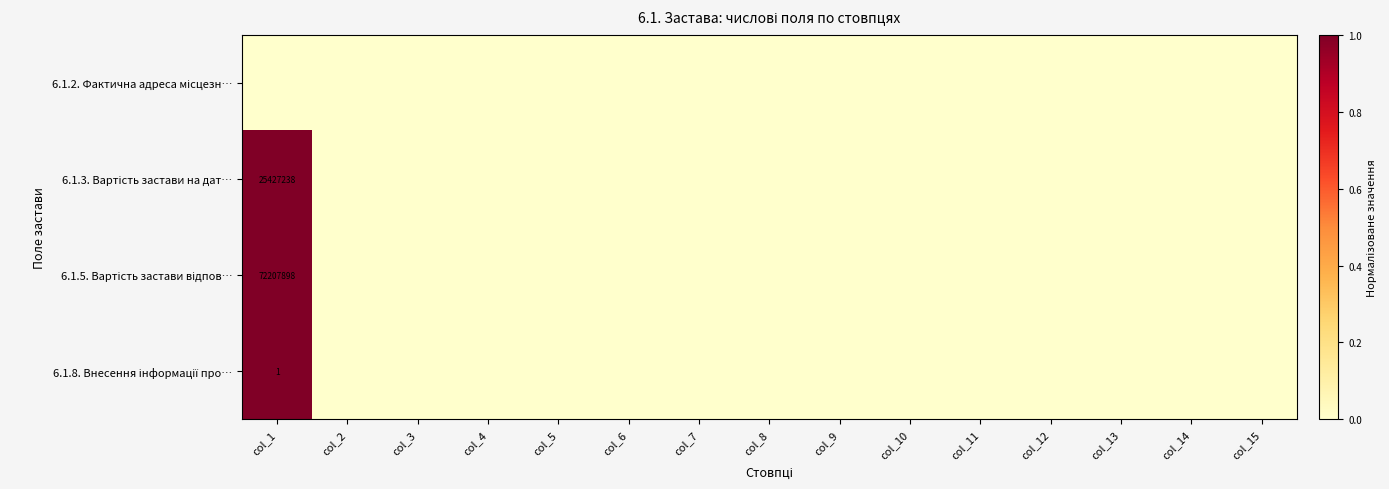

How many data points in 6.1.5. Вартість застави відпов… are above 0?

1